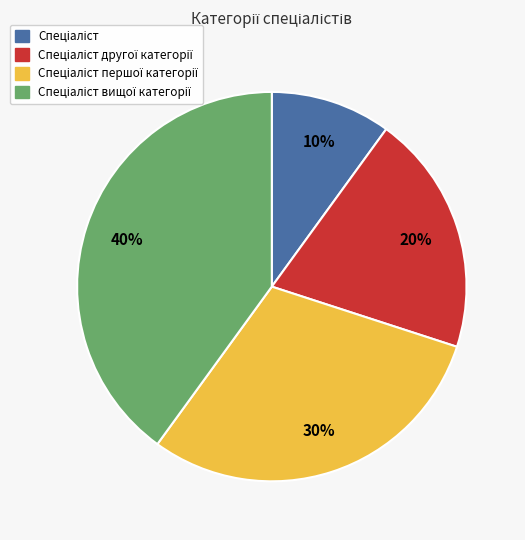

Is there a majority slice in this chart?

No